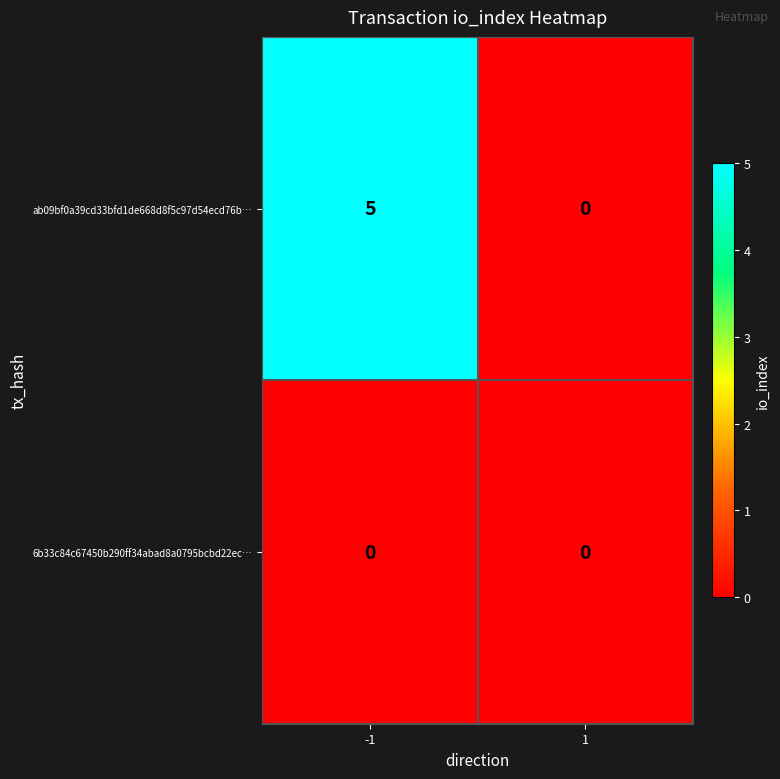

Reading left to right, transcribe all the data shown in this chart.

ab09bf0a39cd33bfd1de668d8f5c97d54ecd76b…: -1=5	1=0
6b33c84c67450b290ff34abad8a0795bcbd22ec…: -1=0	1=0